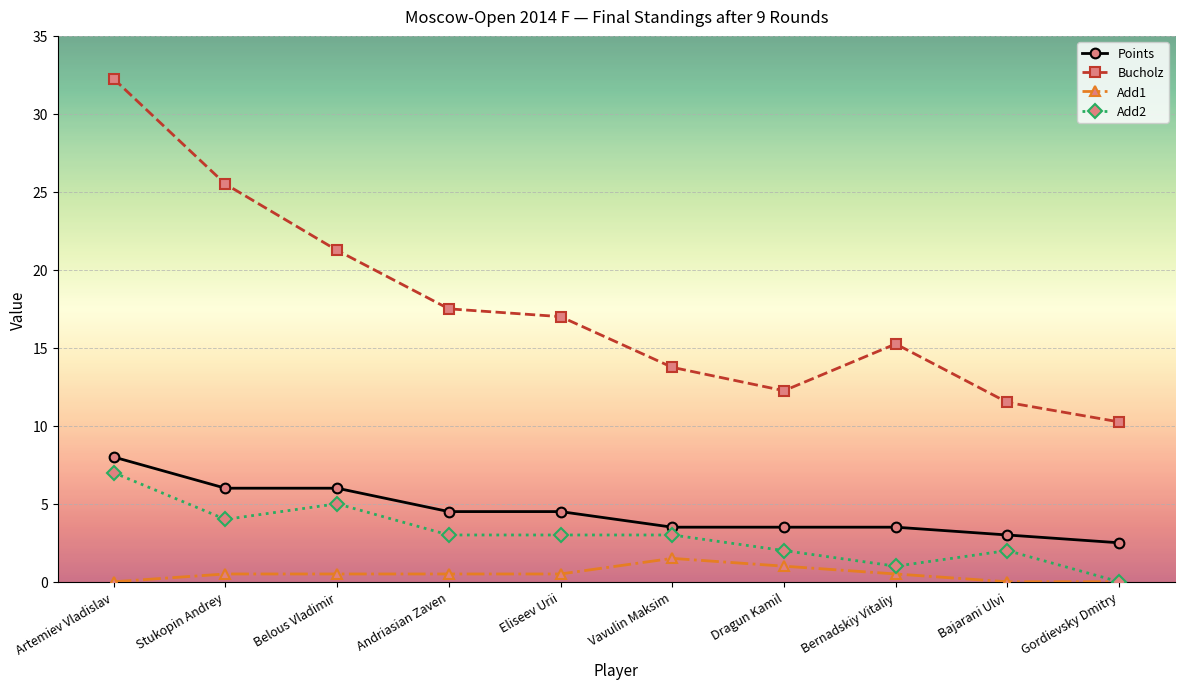

Which label corresponds to the largest value in the chart?

Artemiev Vladislav